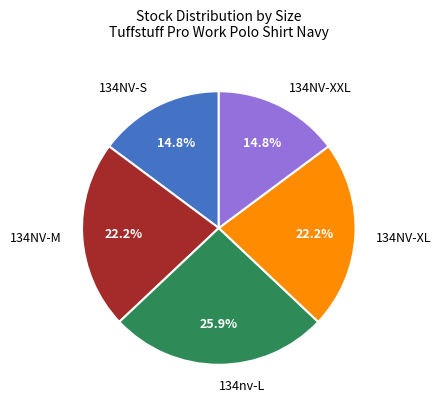

How many segments does this pie chart have?

5